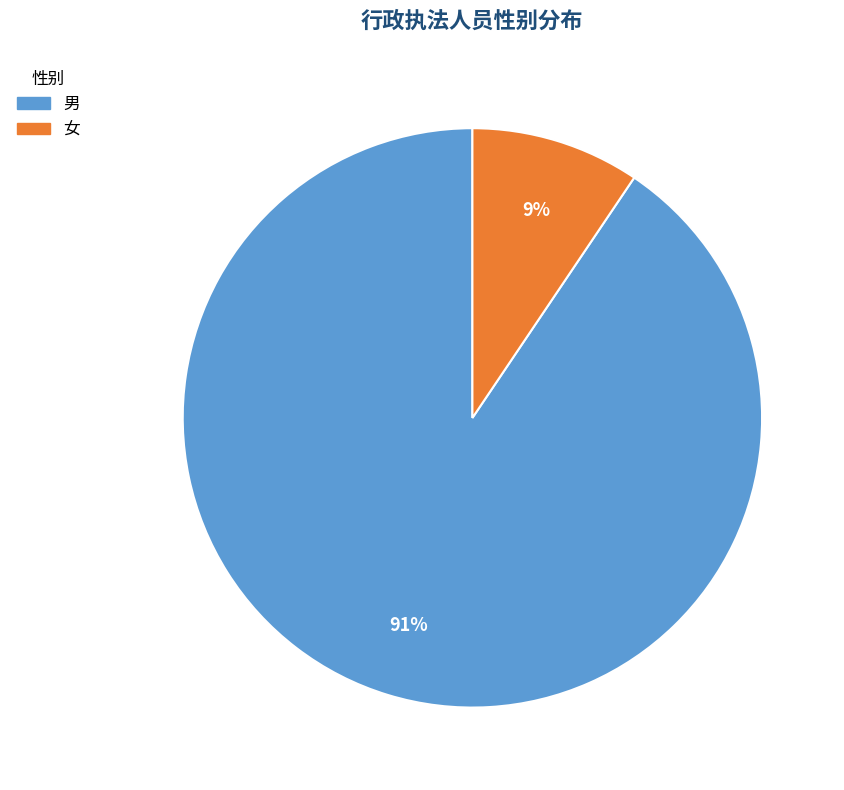

True or false: 女 accounts for 3% of the total.

False